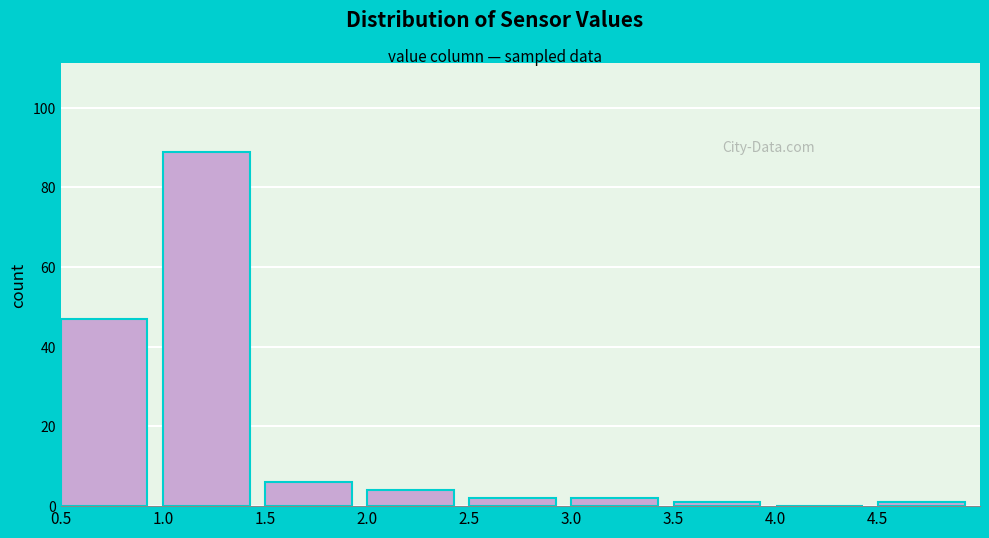

Which range on the x-axis has the tallest bar?

1.0 to 1.5